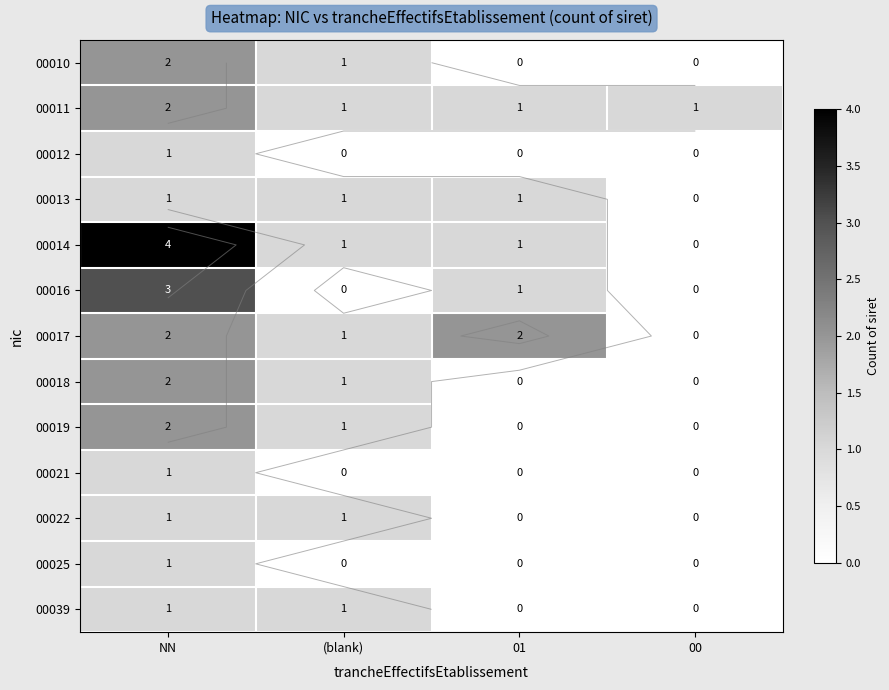

Where is 00018 nearest to the value 1?

(blank)